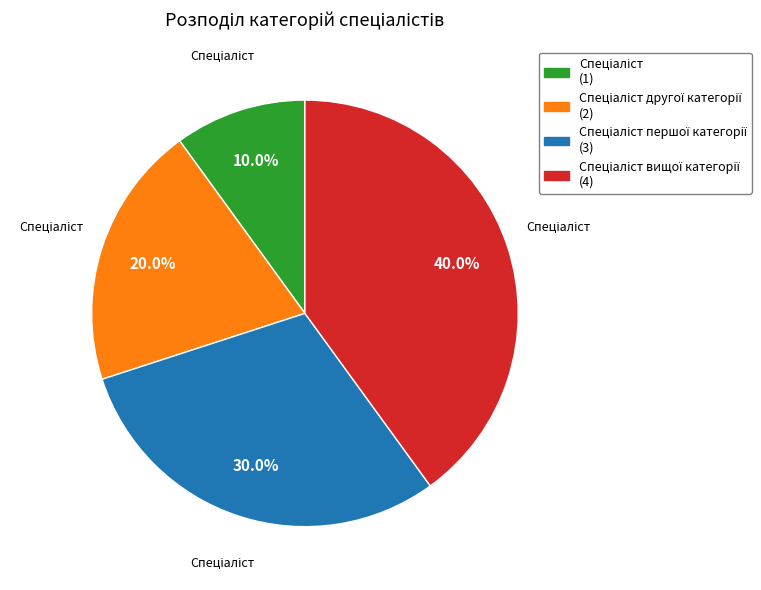

Is there any slice that represents more than half of the pie?

No